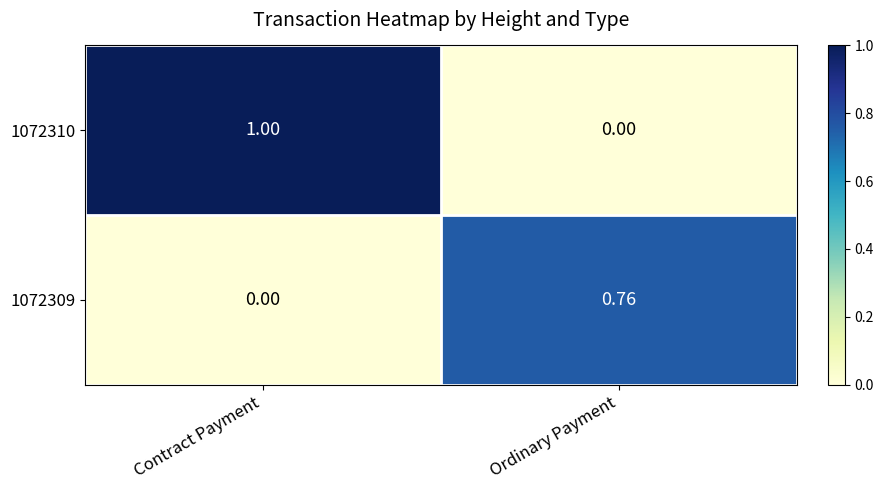

At which label is 1072310 closest to 0?

Ordinary Payment